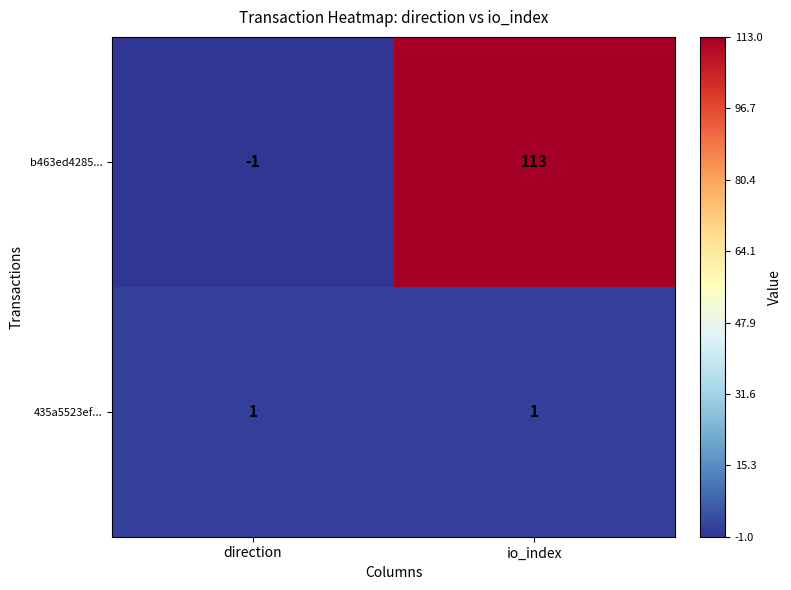

What is the difference between the maximum and minimum values in the b463ed4285... series?

114